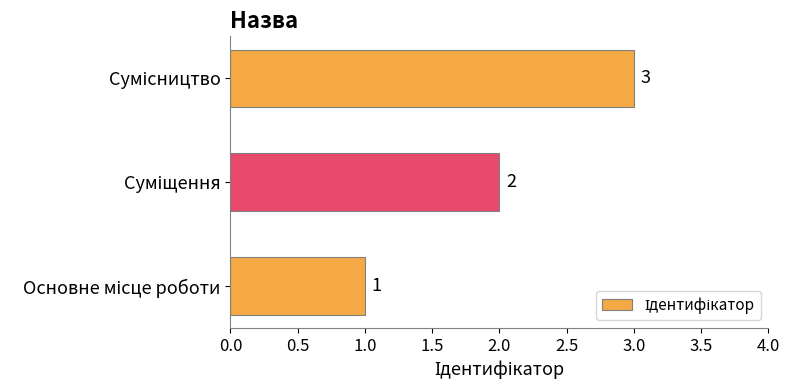

What is the sum of all values?

6